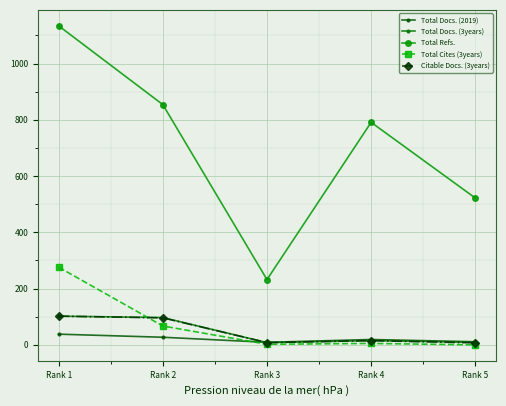

What is the lowest value of the Total Docs. (3years) series?

8